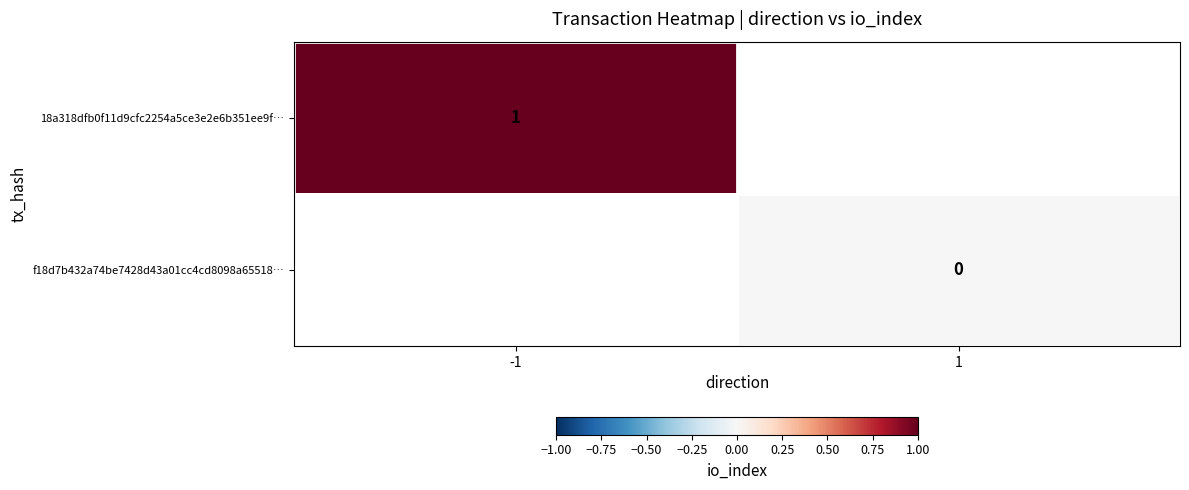

Is the value of f18d7b432a74be7428d43a01cc4cd8098a65518… at 1 greater than the value of 18a318dfb0f11d9cfc2254a5ce3e2e6b351ee9f… at -1?

No